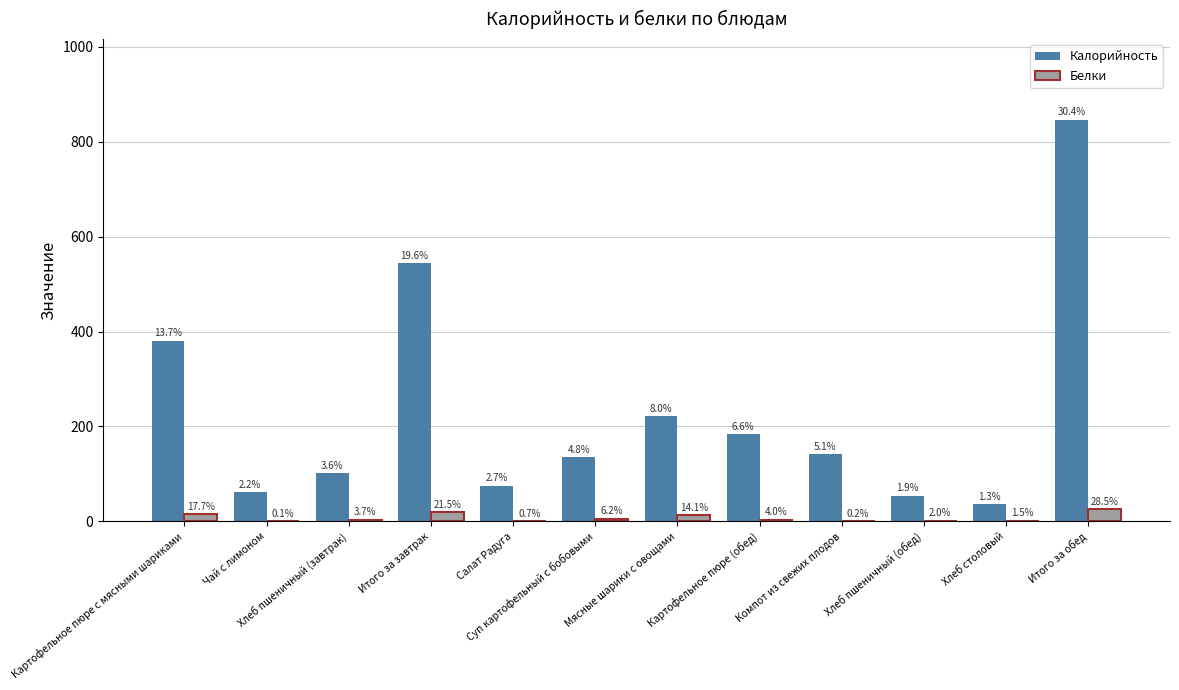

Reading left to right, what are all the values shown in this chart?

Калорийность: Картофельное пюре с мясными шариками=381.0	Чай с лимоном=61.6	Хлеб пшеничный (завтрак)=101.0	Итого за завтрак=543.7	Салат Радуга=75.5	Суп картофельный с бобовыми=134.8	Мясные шарики с овощами=221.1	Картофельное пюре (обед)=183.1	Компот из свежих плодов=142.0	Хлеб пшеничный (обед)=54.0	Хлеб столовый=36.2	Итого за обед=846.7
Белки: Картофельное пюре с мясными шариками=15.8	Чай с лимоном=0.1	Хлеб пшеничный (завтрак)=3.3	Итого за завтрак=19.1	Салат Радуга=0.6	Суп картофельный с бобовыми=5.5	Мясные шарики с овощами=12.6	Картофельное пюре (обед)=3.5	Компот из свежих плодов=0.2	Хлеб пшеничный (обед)=1.8	Хлеб столовый=1.3	Итого за обед=25.5